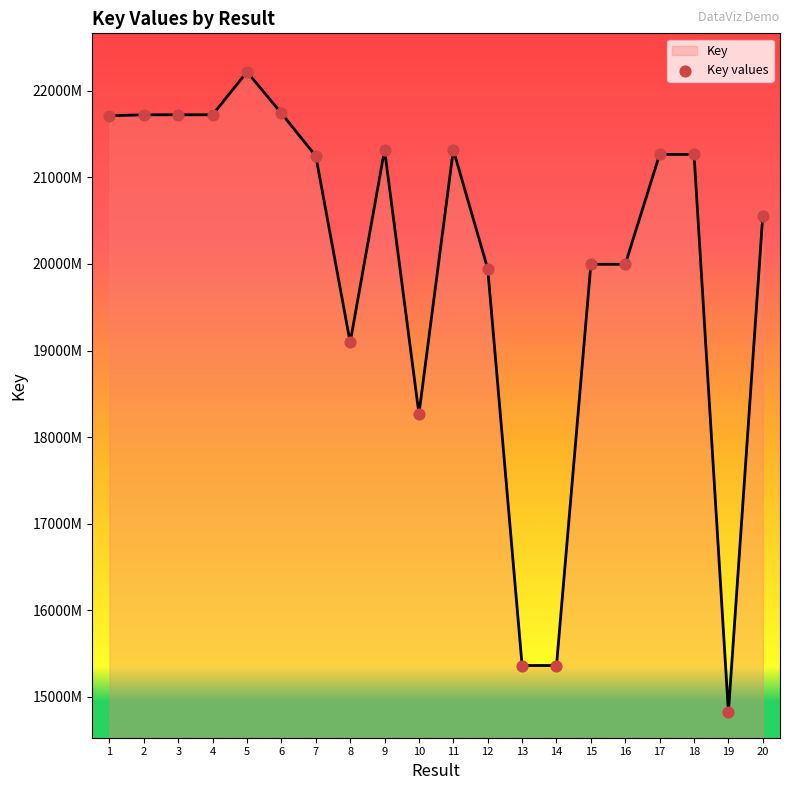

Is this an area chart (filled region under the line)?

Yes